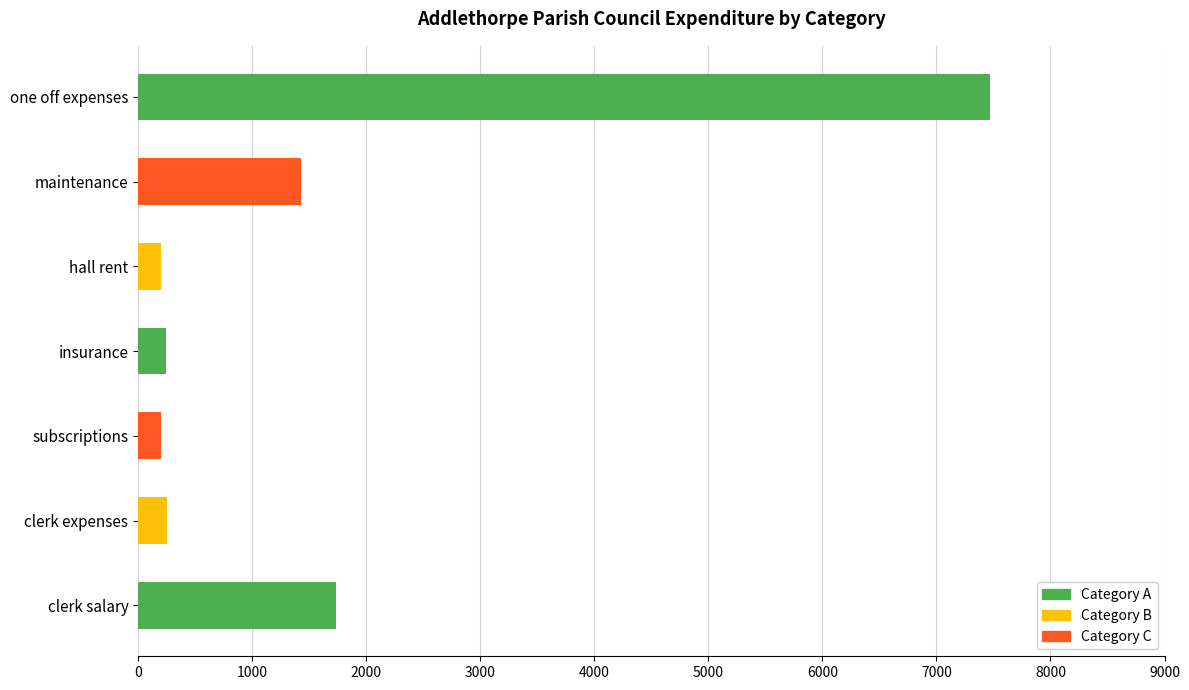

Between insurance and one off expenses, which is larger?

one off expenses